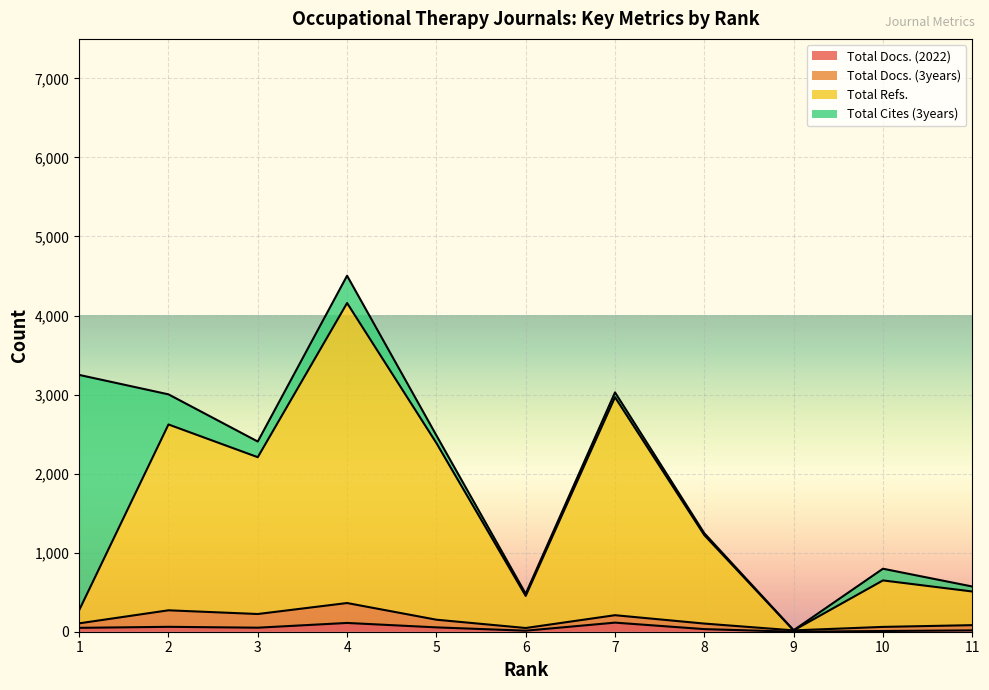

Does the chart display data point markers on the line(s)?

No